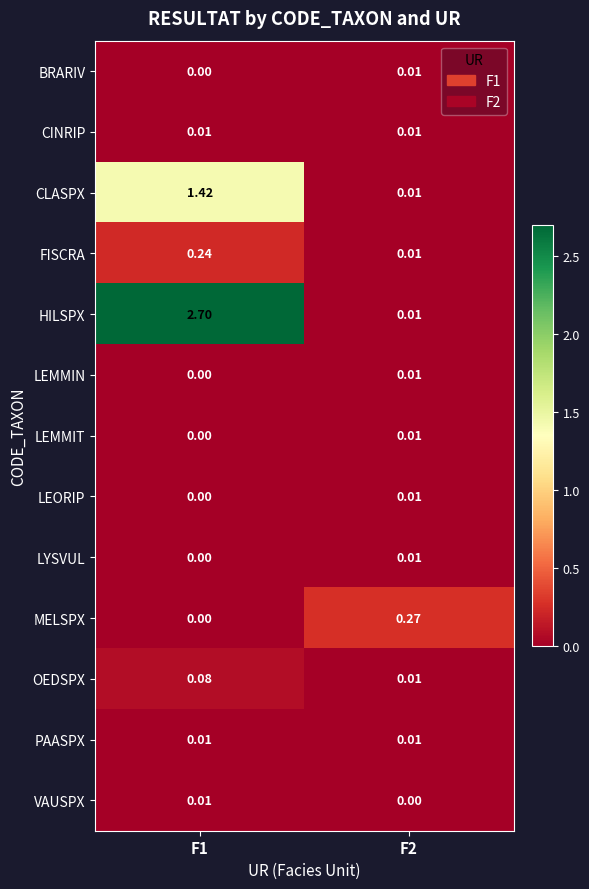

Which series has the largest range (max minus min)?

HILSPX